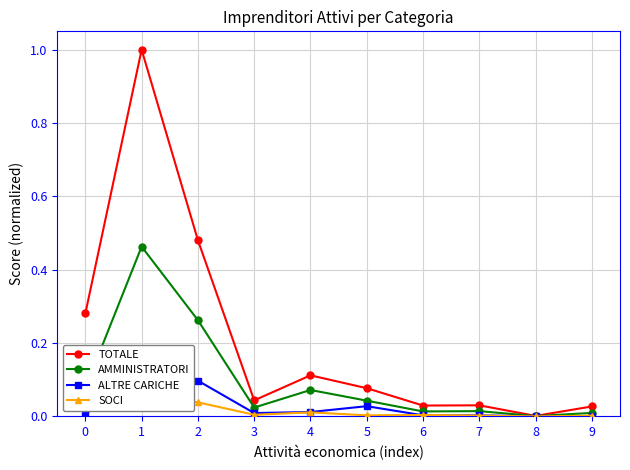

True or false: SOCI and AMMINISTRATORI cross at least once.

False